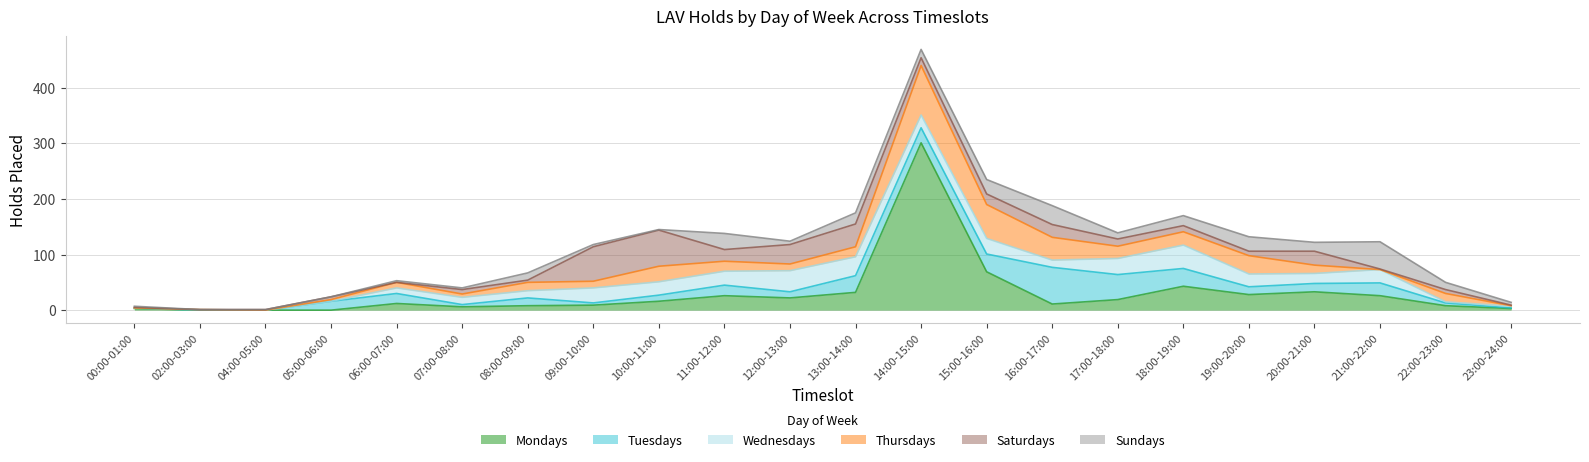

At which category is the sum across all series the highest?

14:00-15:00